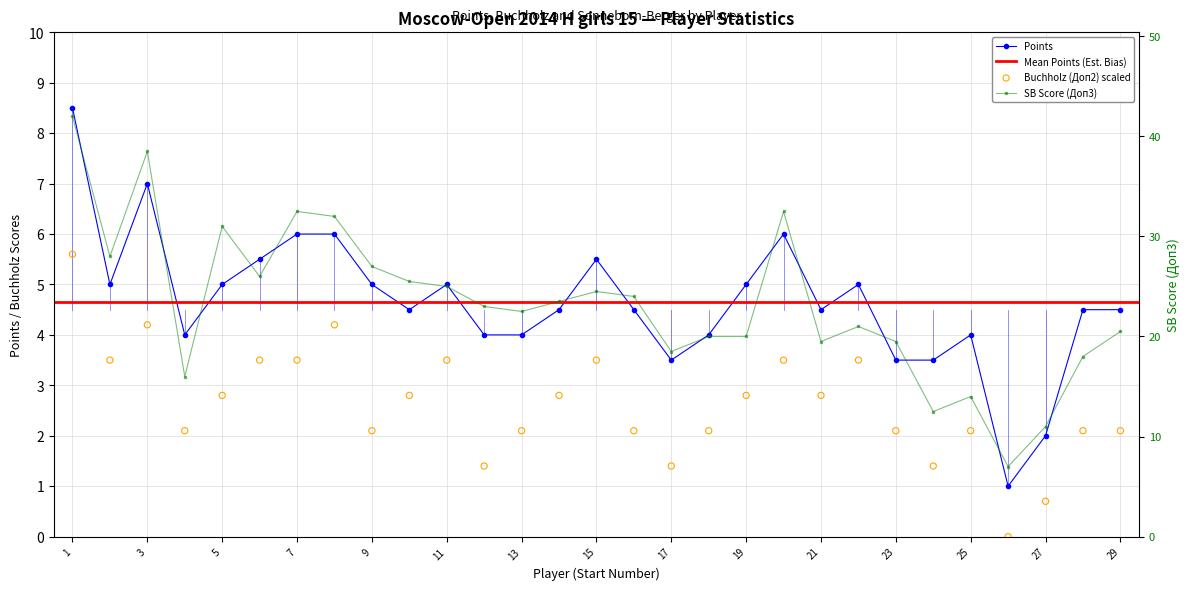

Which series reaches the maximum Y coordinate?

SB (Доп3)